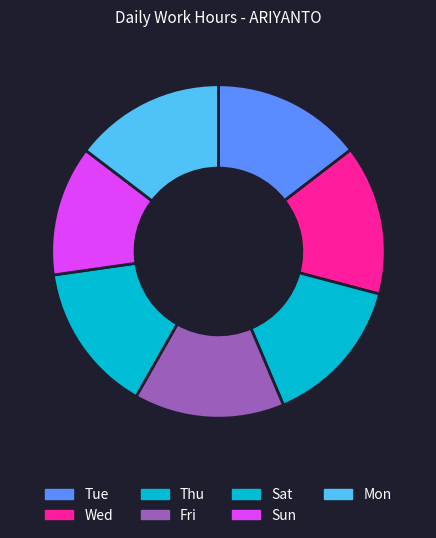

To the nearest percent, what portion does Sun represent?

13%